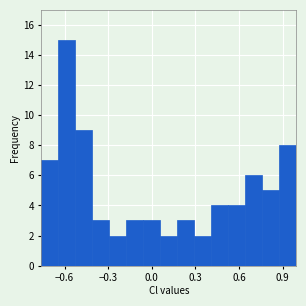

Around what value on the x-axis is the tallest bar? Give the approximate position of its centre, as read against the axis.

-0.60